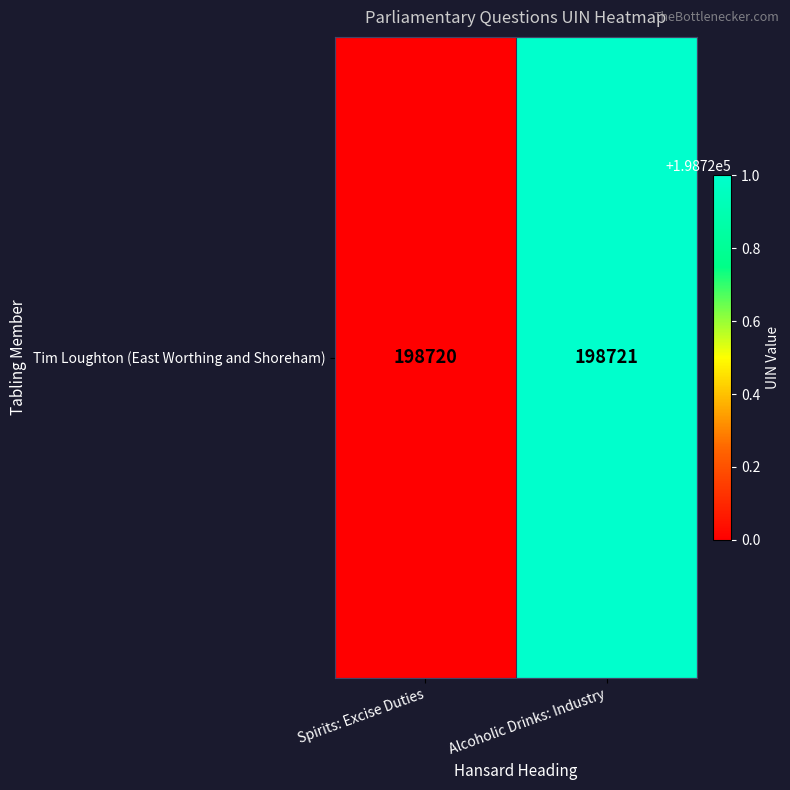

Which has a higher value, Alcoholic Drinks: Industry or Spirits: Excise Duties?

Alcoholic Drinks: Industry